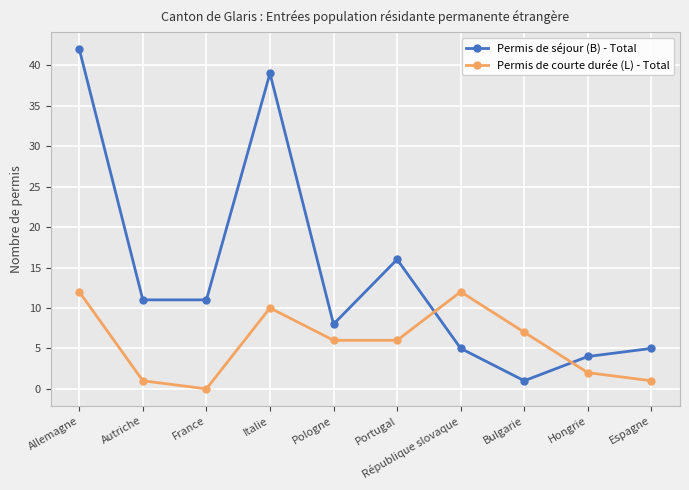

Where is Permis de séjour (B) - Total nearest to the value 21?

Portugal